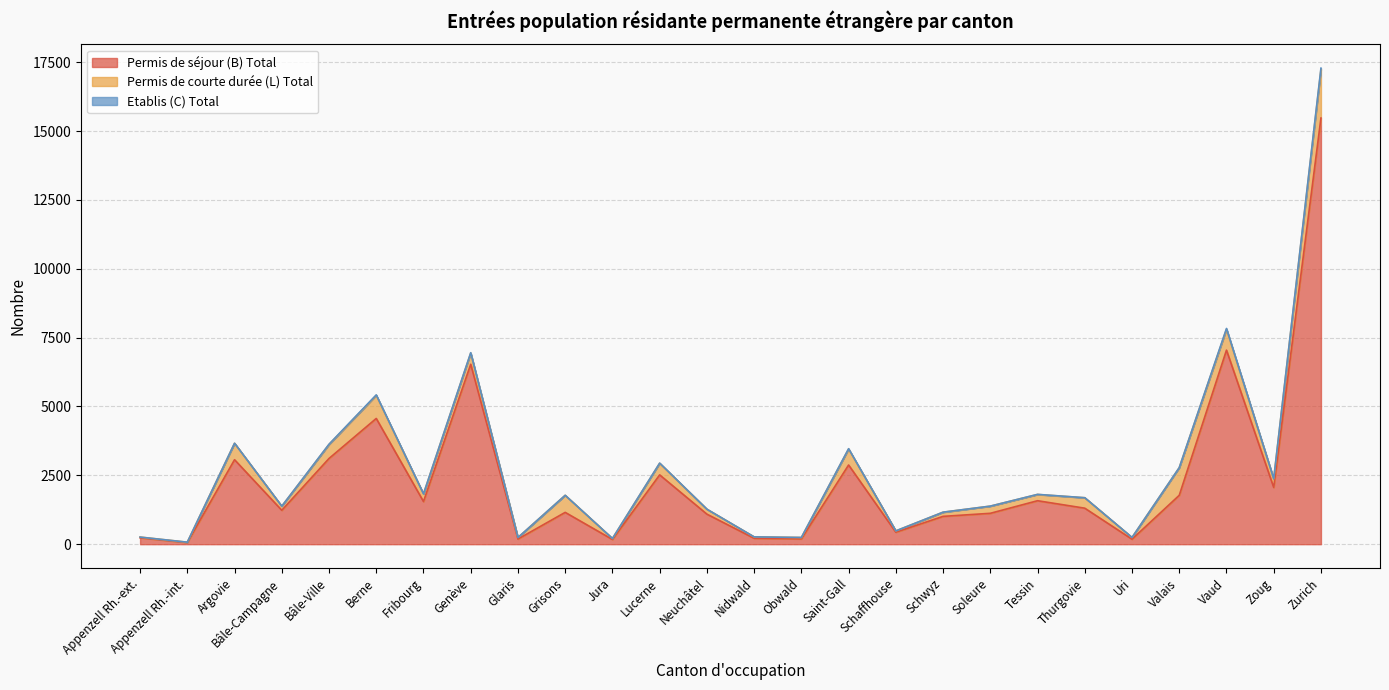

Is it true that Etablis (C) Total equals 0 at Soleure?

True